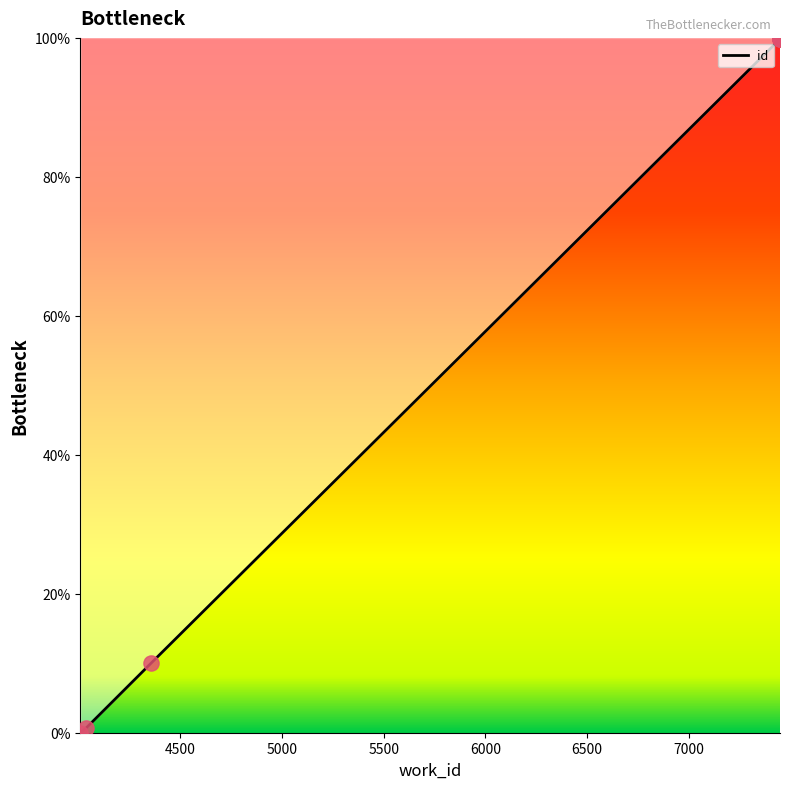

Between 7447 and 7447, which is larger?

7447